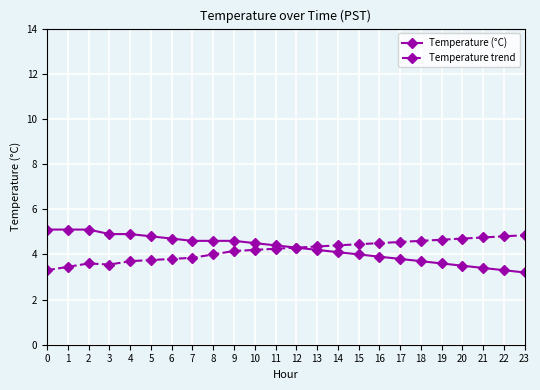

How many series are shown in this chart?

2